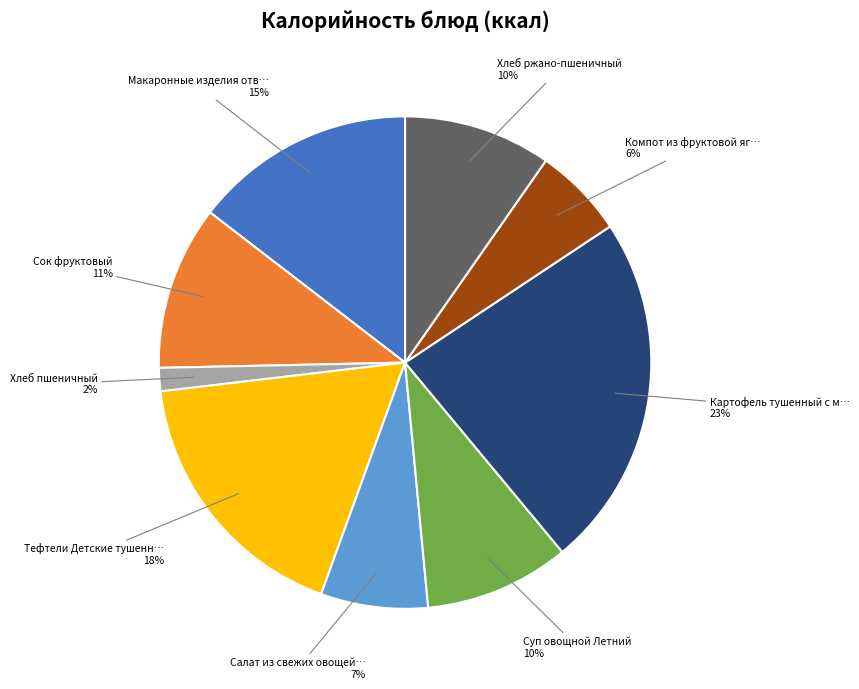

To the nearest percent, what is the average slice percentage?

11%